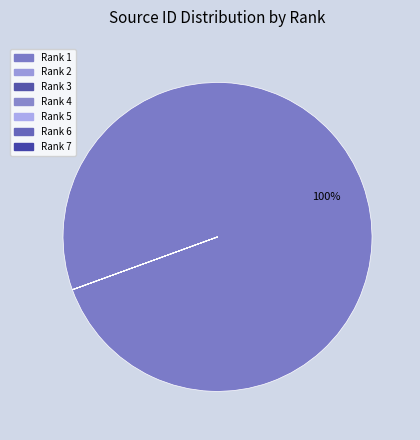

Which category has the biggest portion of the pie?

Rank 1